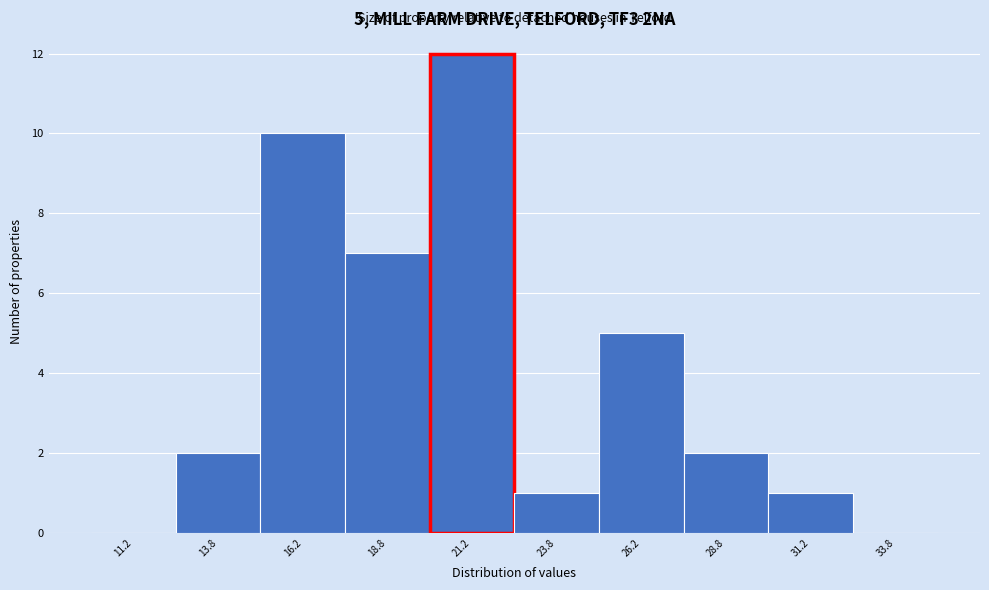

Which range on the x-axis has the tallest bar?

20.0 to 22.5